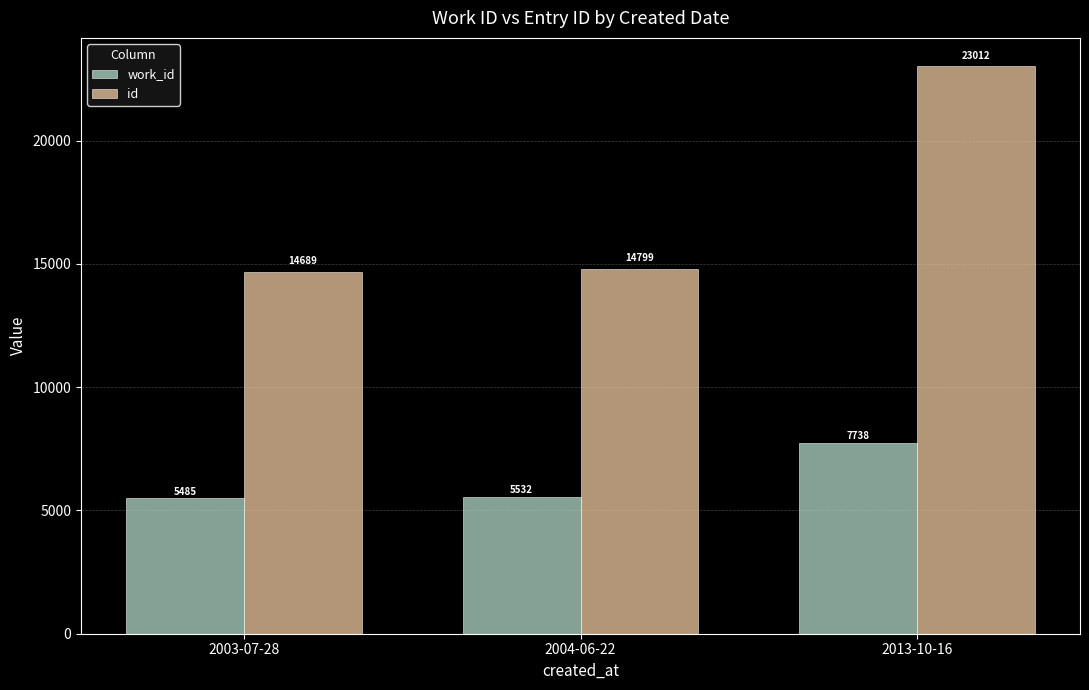

What is the value of the work_id bar at the 2nd from the left?

5532